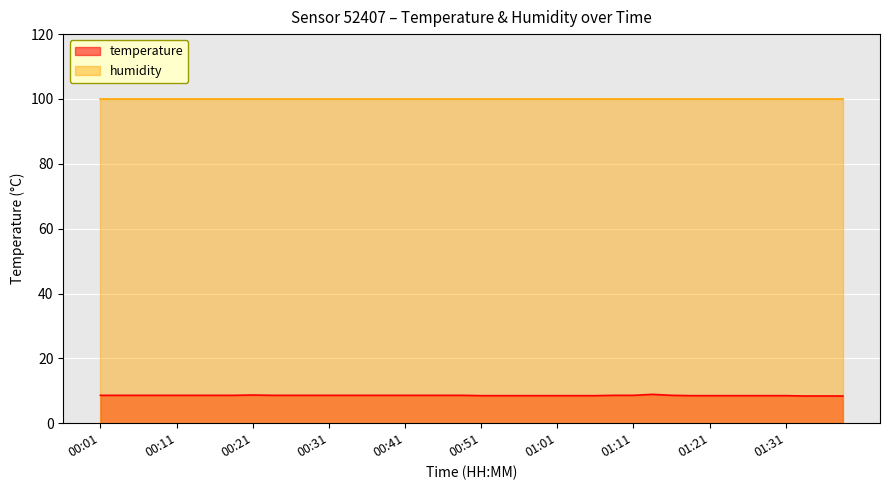

Which label corresponds to the smallest value in the chart?

01:34